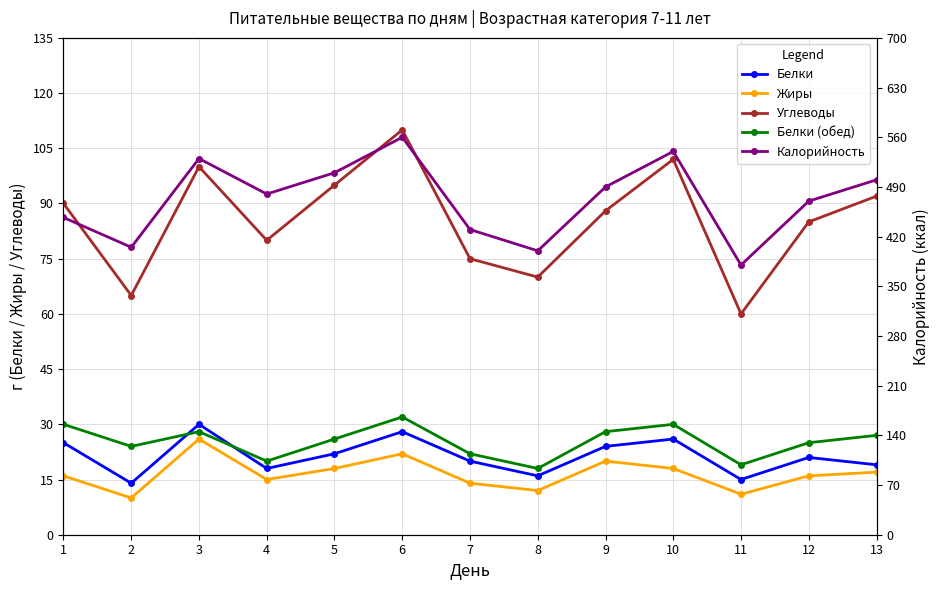

Rank the series at 6 from highest to lowest value.

Калорийность, Углеводы, Белки (обед), Белки, Жиры